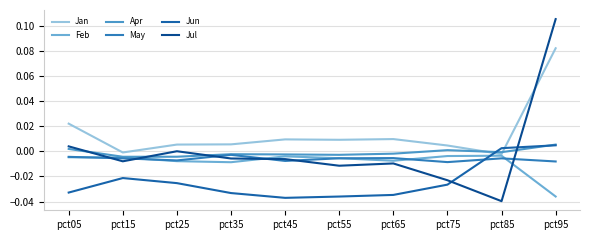

Reading left to right, transcribe all the data shown in this chart.

Jan: pct05=0.0	pct15=-0.0	pct25=0.0	pct35=0.0	pct45=0.0	pct55=0.0	pct65=0.0	pct75=0.0	pct85=-0.0	pct95=0.1
Feb: pct05=-0.0	pct15=-0.0	pct25=-0.0	pct35=-0.0	pct45=-0.0	pct55=-0.0	pct65=-0.0	pct75=-0.0	pct85=-0.0	pct95=-0.0
Apr: pct05=0.0	pct15=-0.0	pct25=-0.0	pct35=-0.0	pct45=-0.0	pct55=-0.0	pct65=-0.0	pct75=0.0	pct85=-0.0	pct95=0.0
May: pct05=-0.0	pct15=-0.0	pct25=-0.0	pct35=-0.0	pct45=-0.0	pct55=-0.0	pct65=-0.0	pct75=-0.0	pct85=-0.0	pct95=-0.0
Jun: pct05=-0.0	pct15=-0.0	pct25=-0.0	pct35=-0.0	pct45=-0.0	pct55=-0.0	pct65=-0.0	pct75=-0.0	pct85=0.0	pct95=0.0
Jul: pct05=0.0	pct15=-0.0	pct25=0.0	pct35=-0.0	pct45=-0.0	pct55=-0.0	pct65=-0.0	pct75=-0.0	pct85=-0.0	pct95=0.1